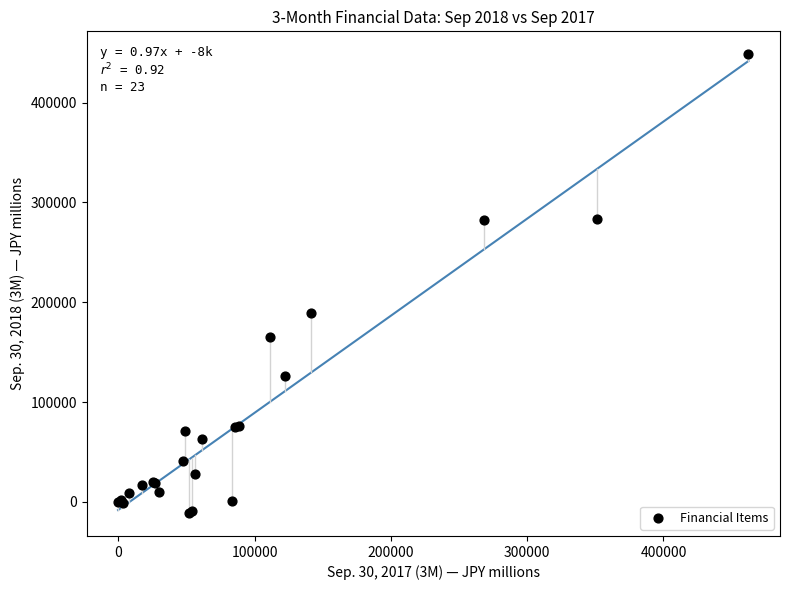

What Y value in the scatter plot is closest to 218574?

188703